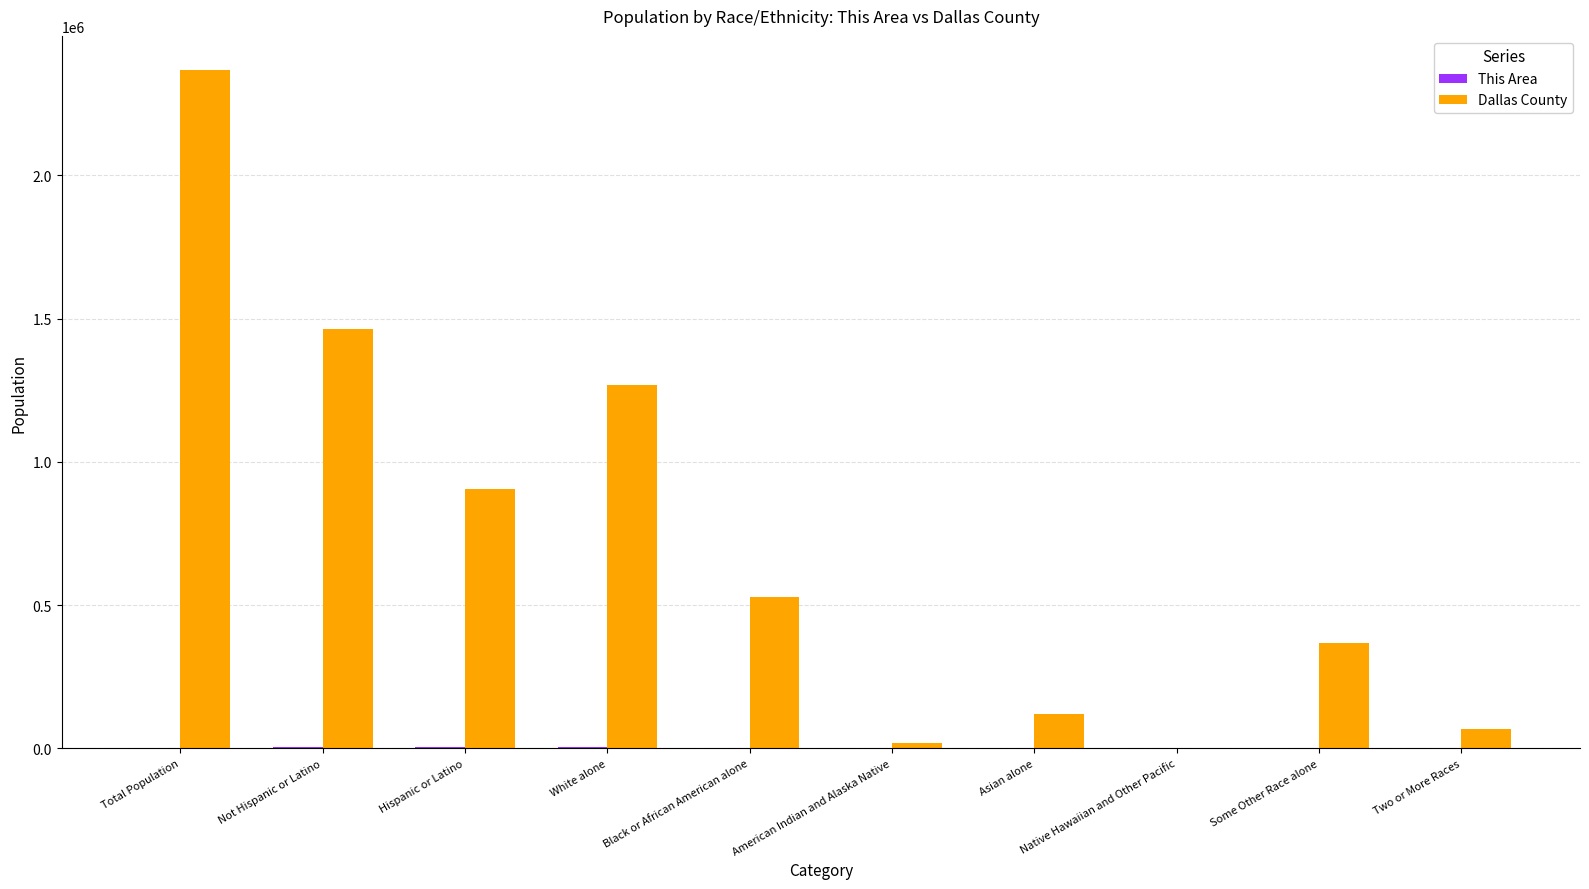

Which series has the largest total across all categories?

Dallas County